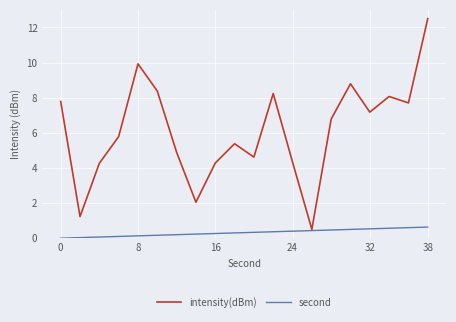

What is the maximum value for second?

0.6